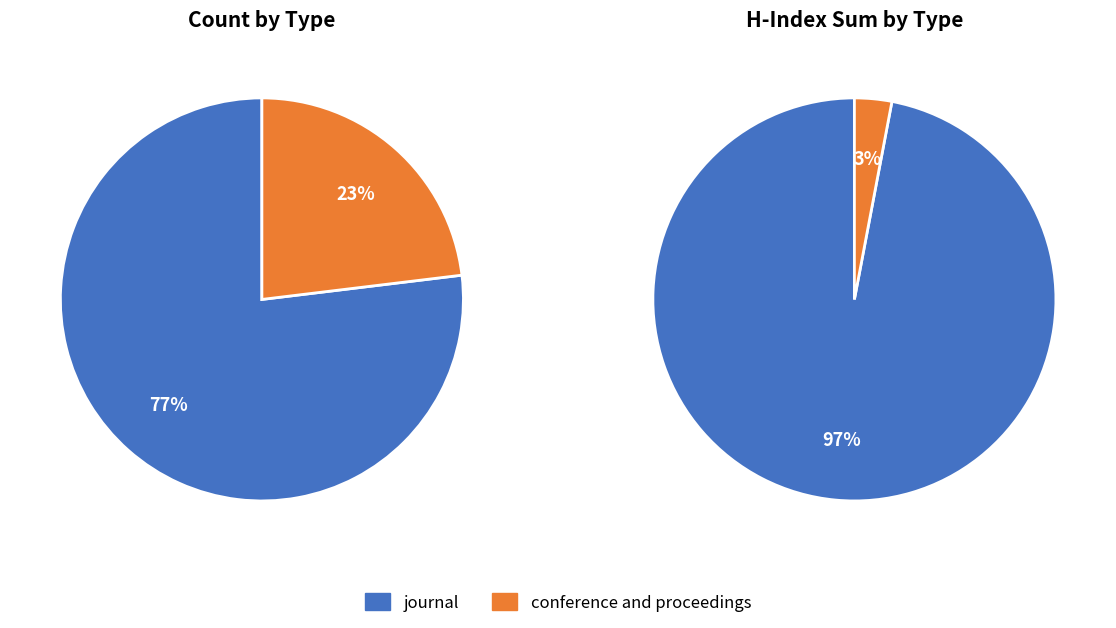

To the nearest percent, what portion does journal represent?

77%